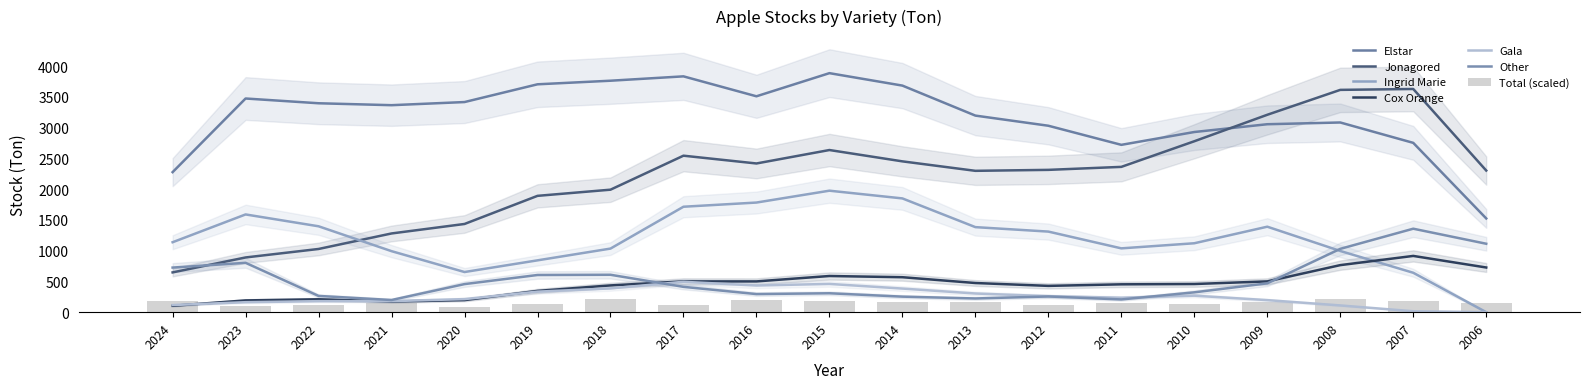

What is the sum of the Gala values at 2011 and 2017?

729.0